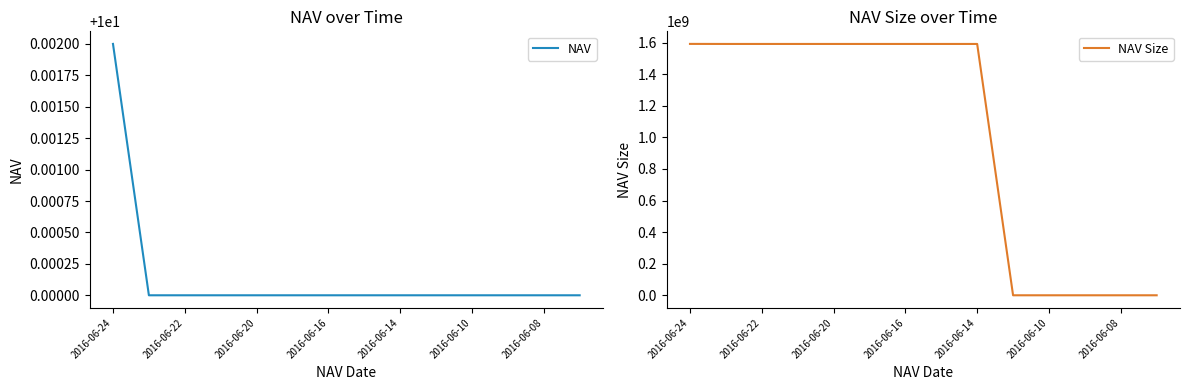

The NAV series shows 10.0 at 2016-06-08. True or false?

True